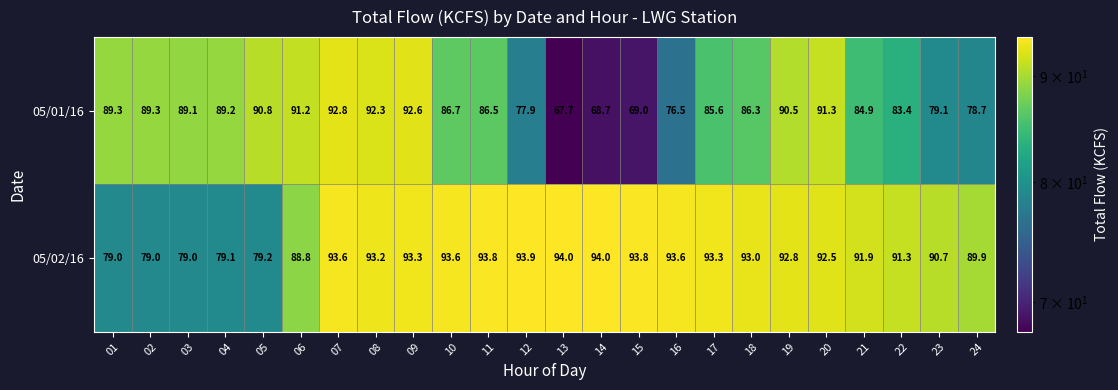

Rank the series by their maximum value, from lowest to highest.

05/01/16, 05/02/16